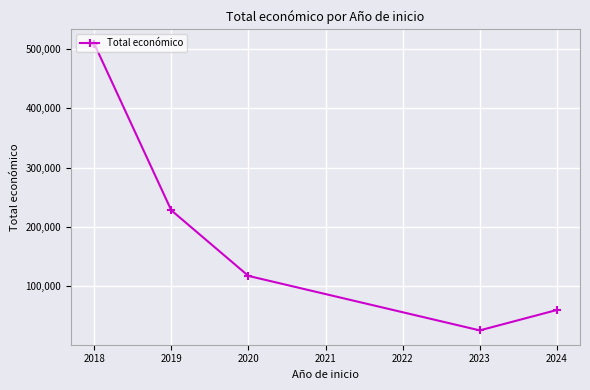

Reading right to left, list all the values displayed in this chart.

60000	25640	117428	227982	508787